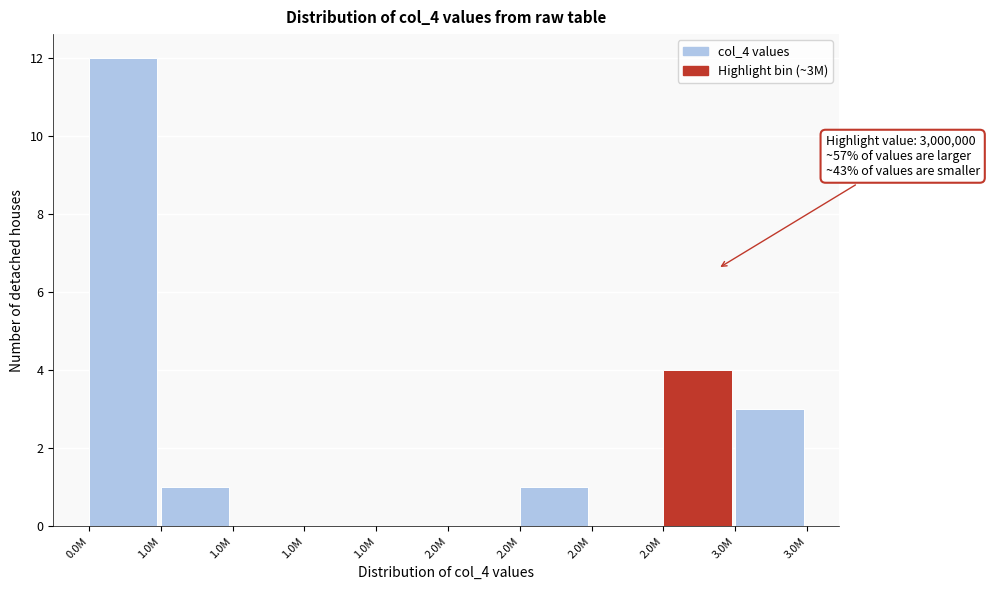

How many series are shown in this chart?

1